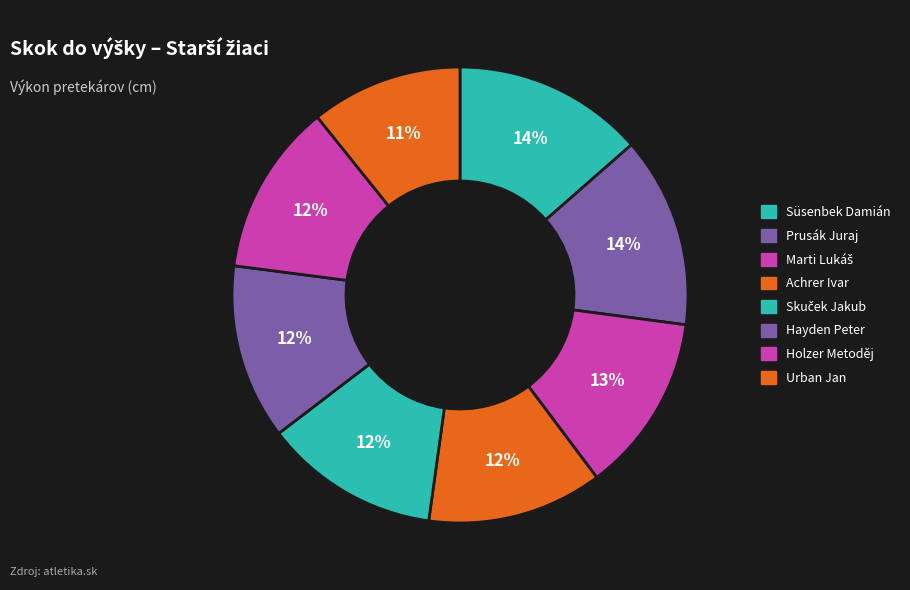

Count the number of slices in the pie.

8